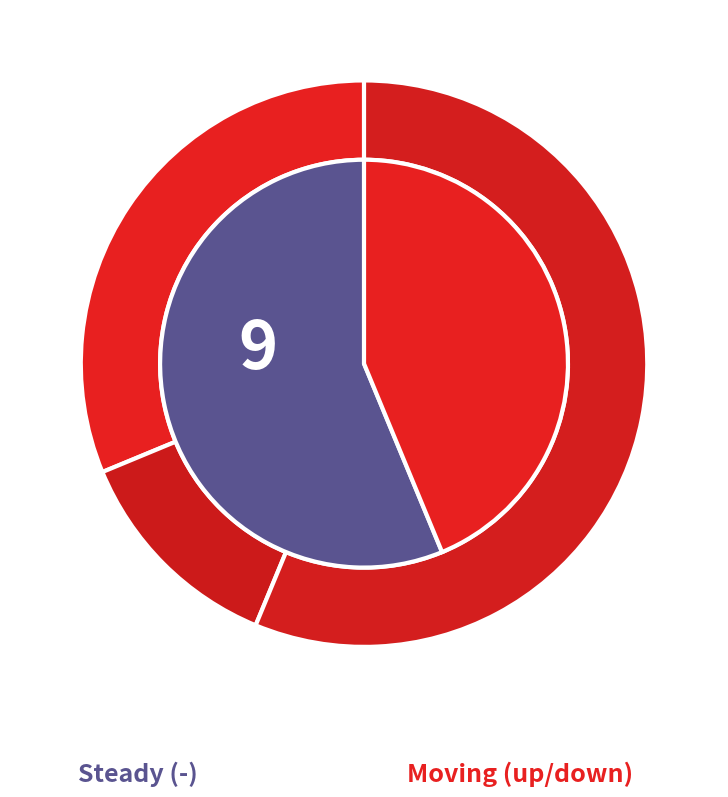

What is the total percentage of - and up?

87.5%